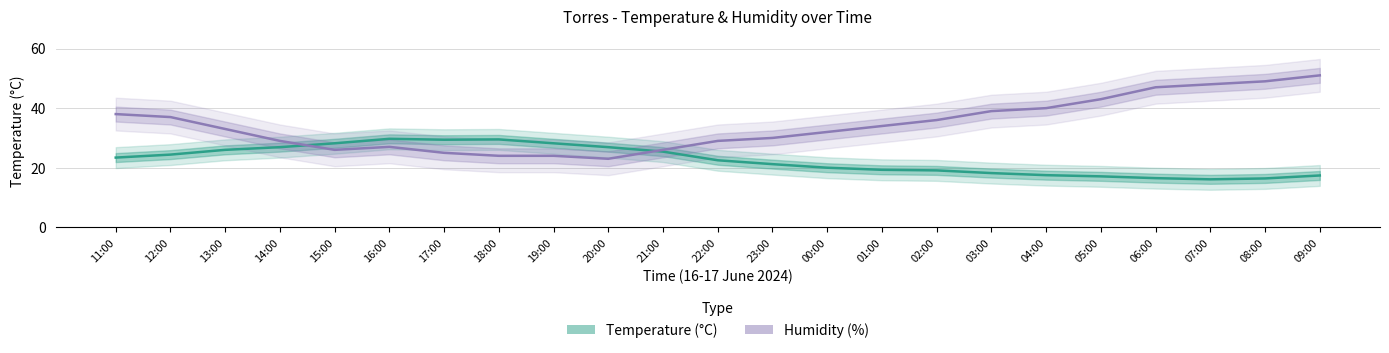

At 05:00, list the series in order from smallest to largest.

Temperature (°C), Humidity (%)